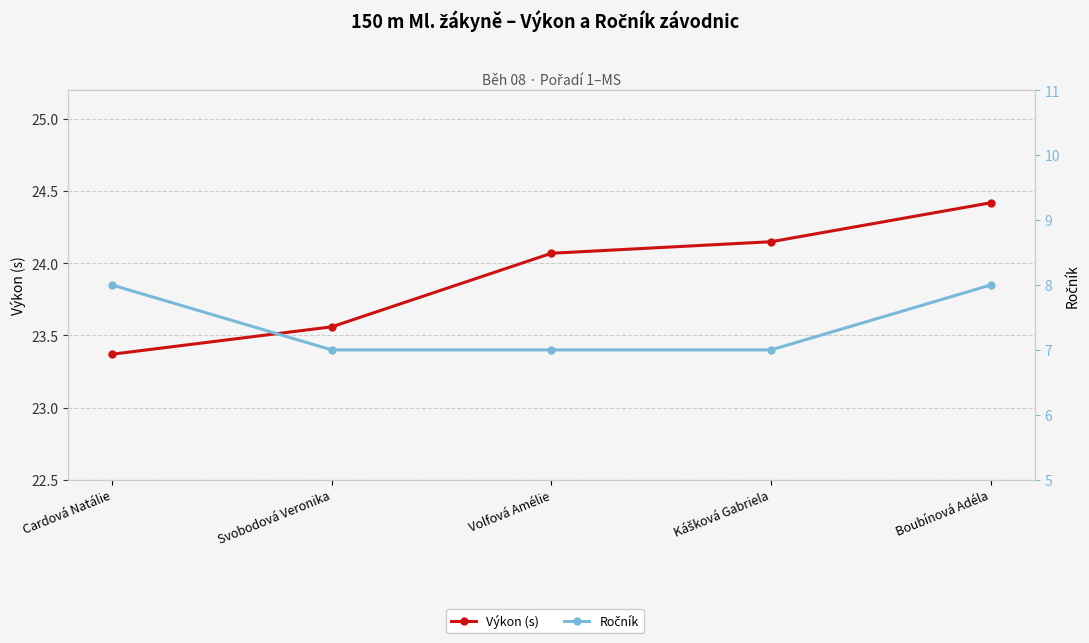

True or false: Ročník and Výkon (s) cross at least once.

False